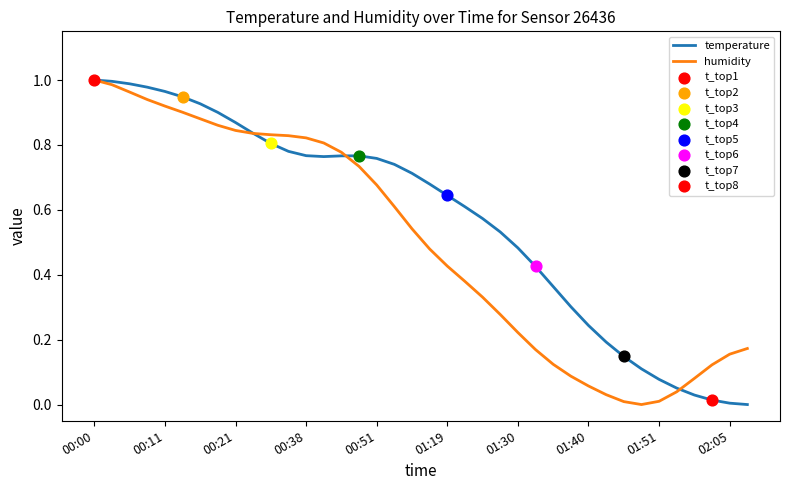

Rank the series by their average value, from highest to lowest.

temperature, humidity